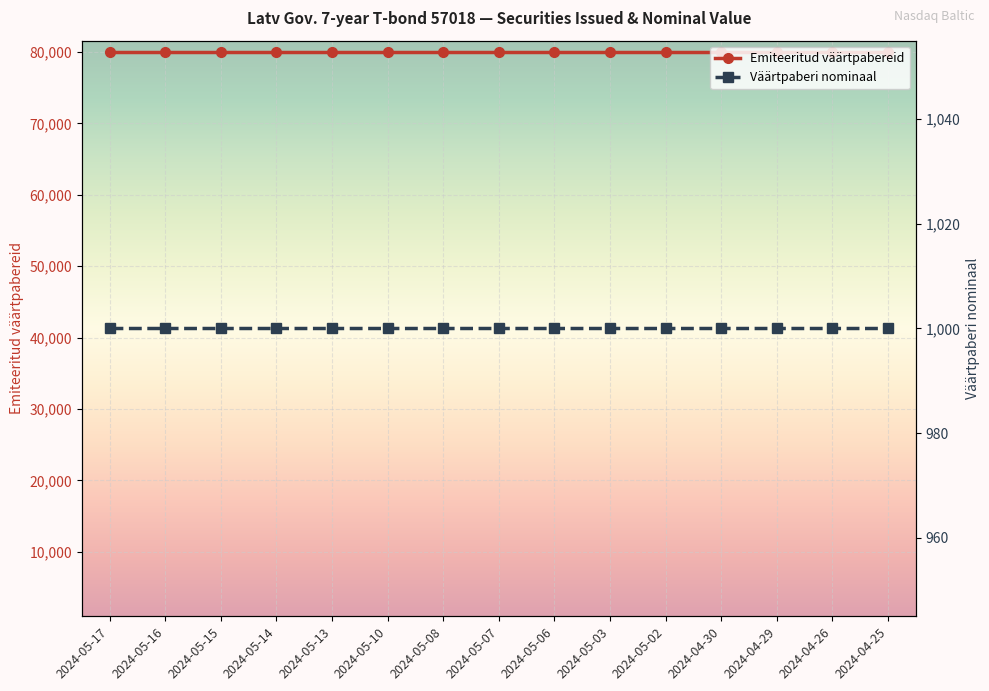

Does the chart display data point markers on the line(s)?

Yes